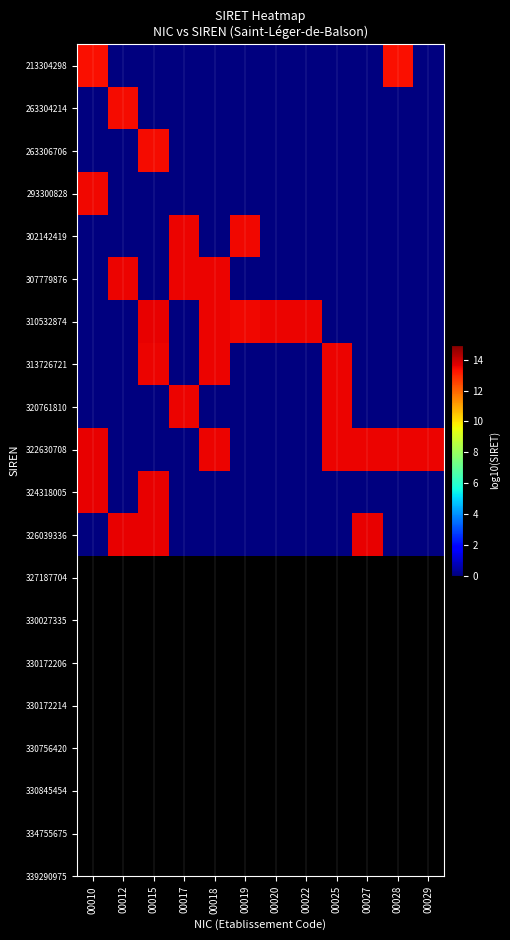

How many series are shown in this chart?

12